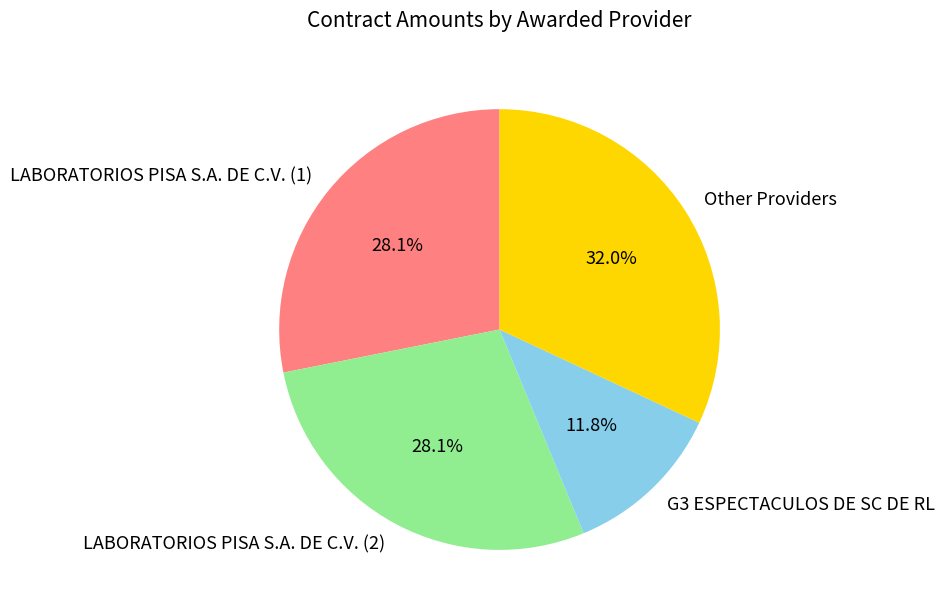

What is the smallest slice in the pie chart?

G3 ESPECTACULOS DE SC DE RL